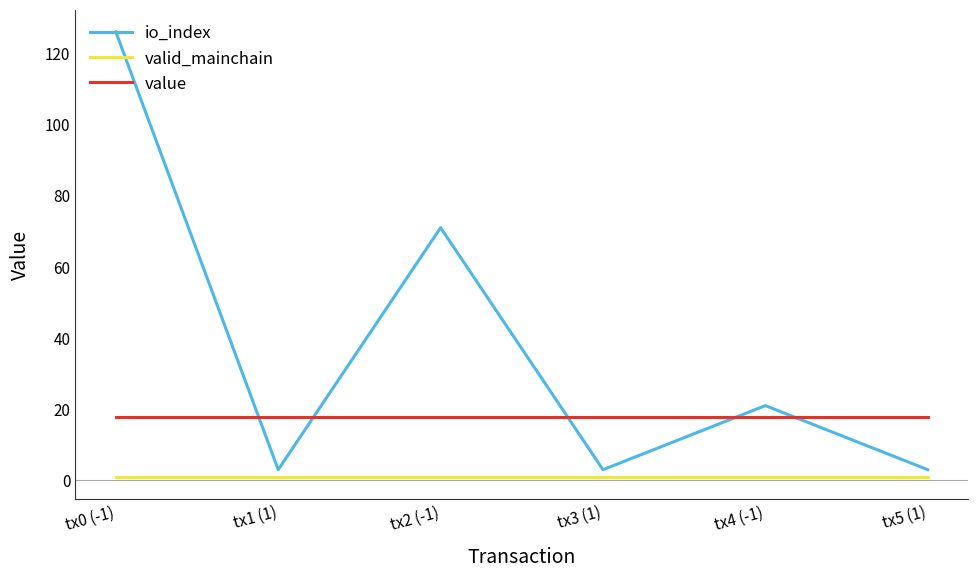

What is the total value across all series at tx0 (-1)?

144.7